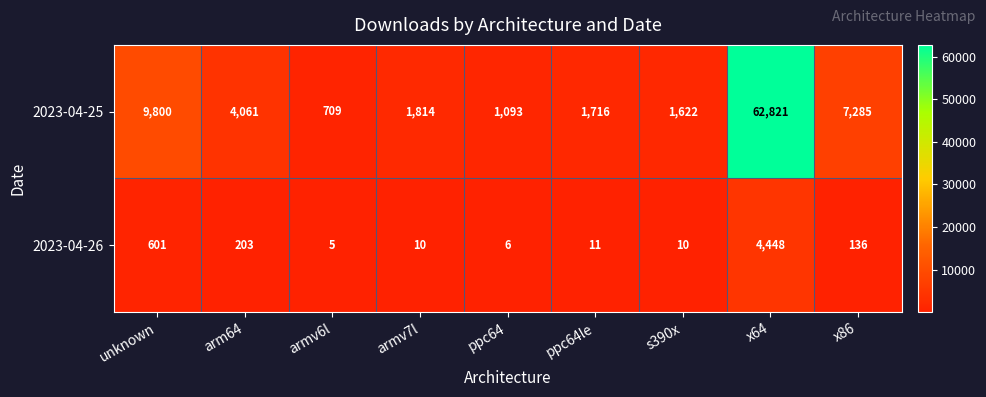

What is the approximate value of 2023-04-25 at x64, to the nearest 100?

62800